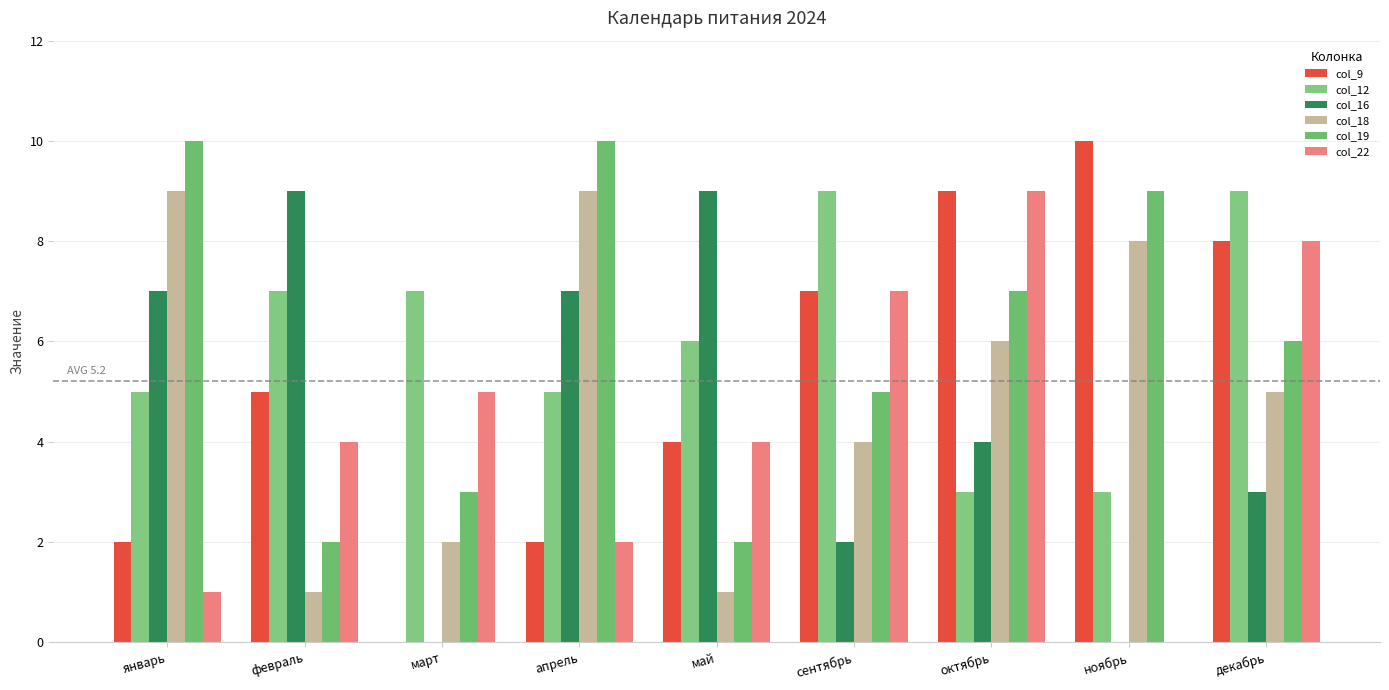

What is the sum of the col_9 values at февраль and май?

9